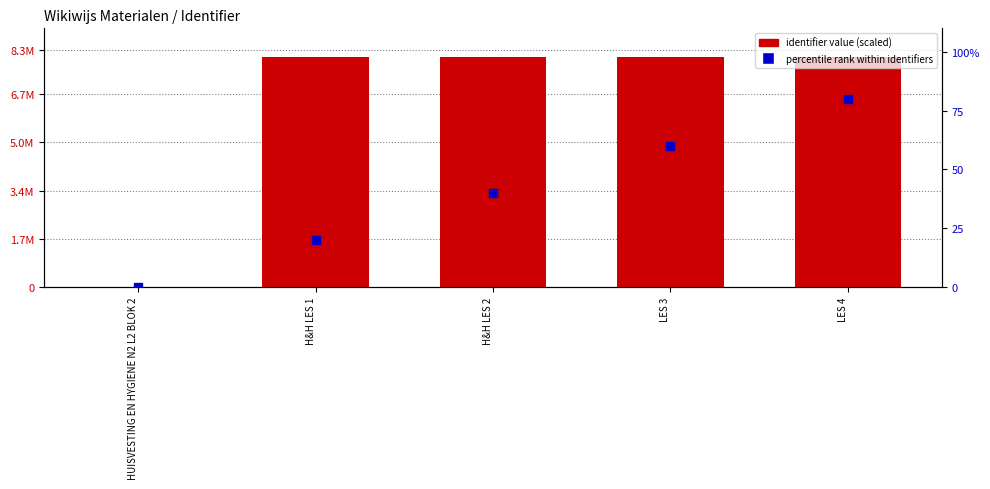

What are all the series names shown in the legend?

identifier value (scaled), percentile rank within identifiers